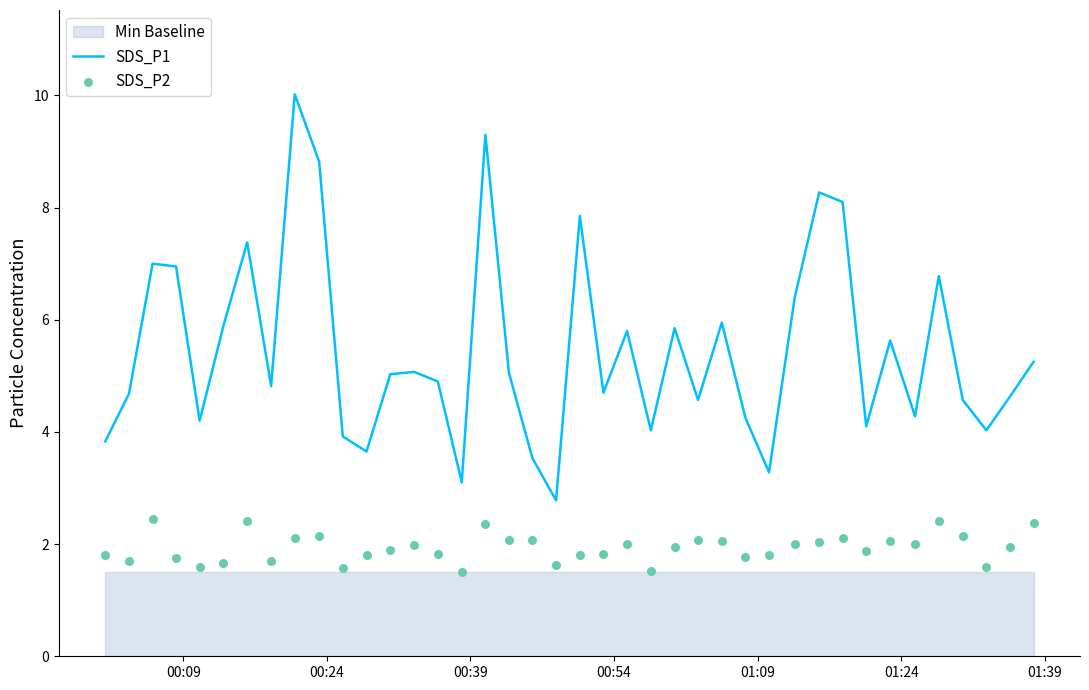

Is the value of SDS_P1 at 15 greater than the value of SDS_P2 at 10?

Yes